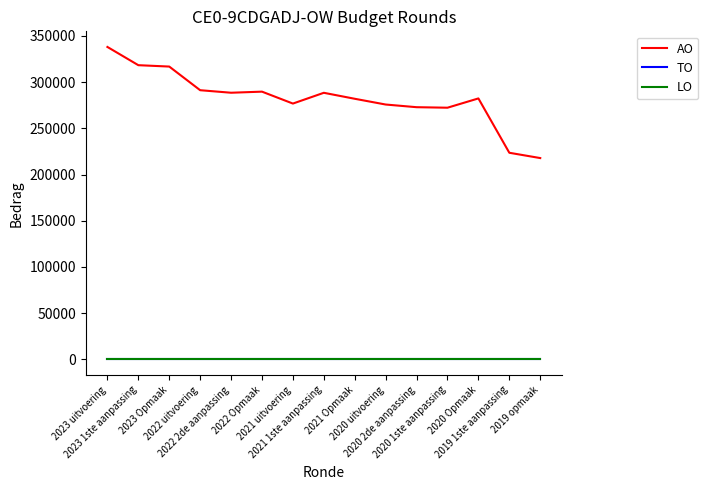

True or false: TO has more than 1 points higher than both neighbors.

False